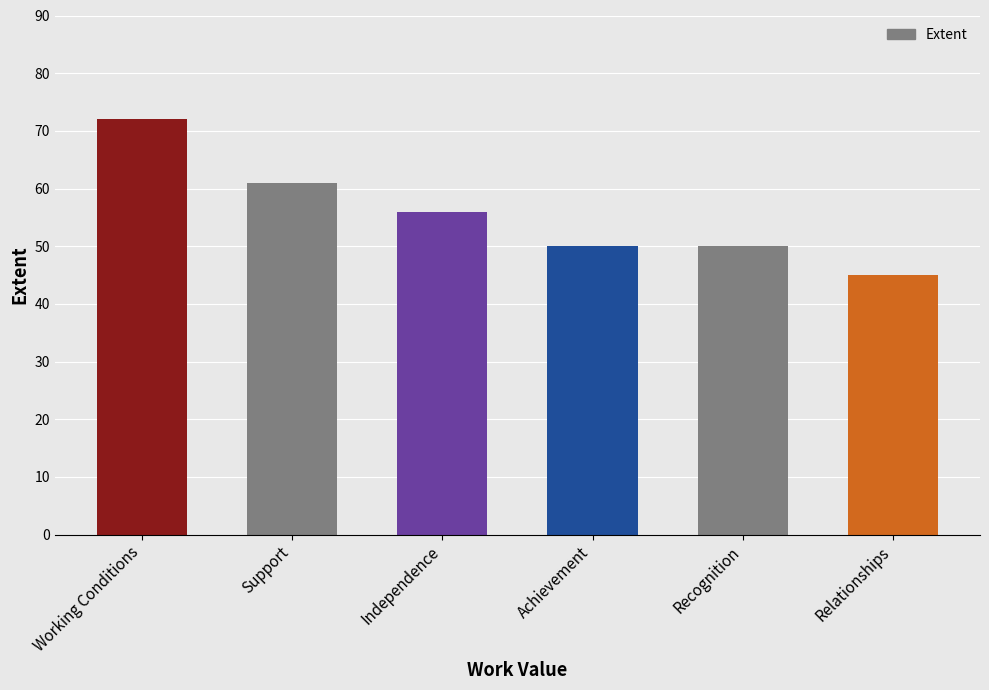

Where is the data nearest to the value 58?

Independence